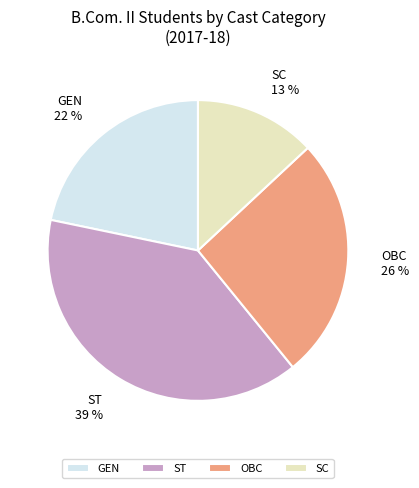

Count the number of slices in the pie.

4